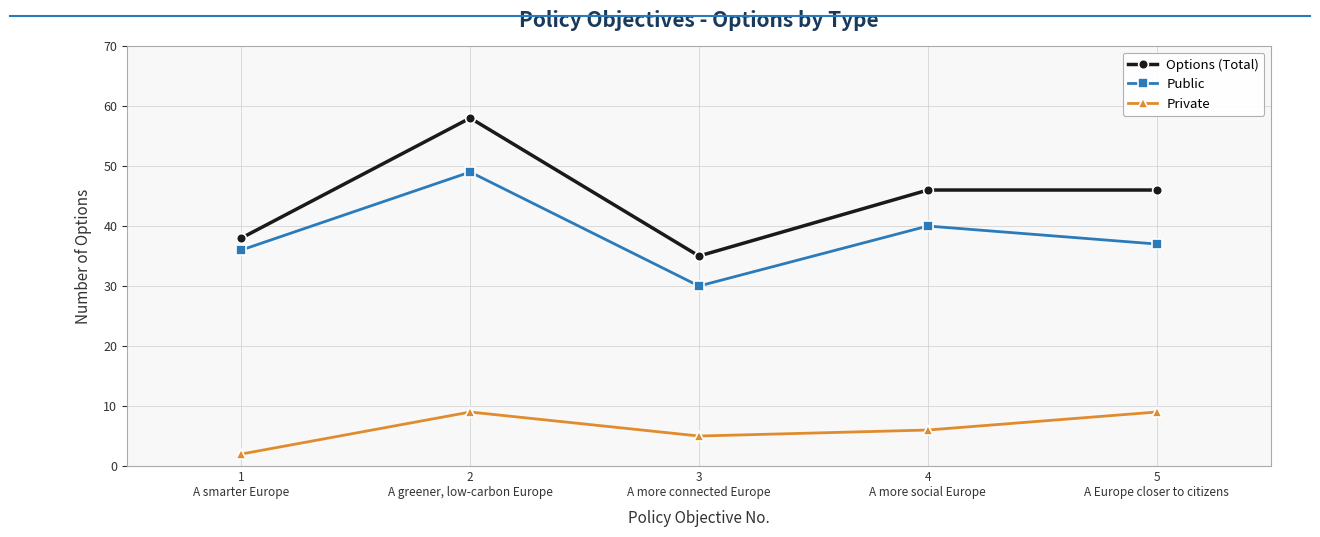

True or false: Public and Options (Total) cross at least once.

False